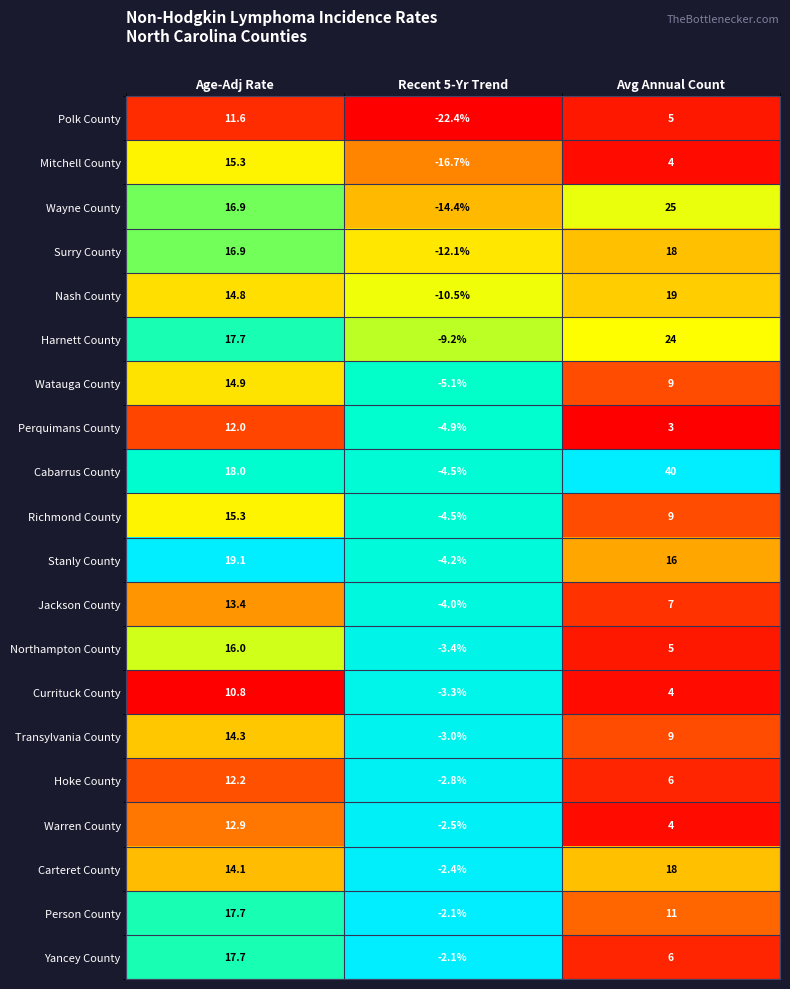

What is the sum of all Cabarrus County values?

53.5